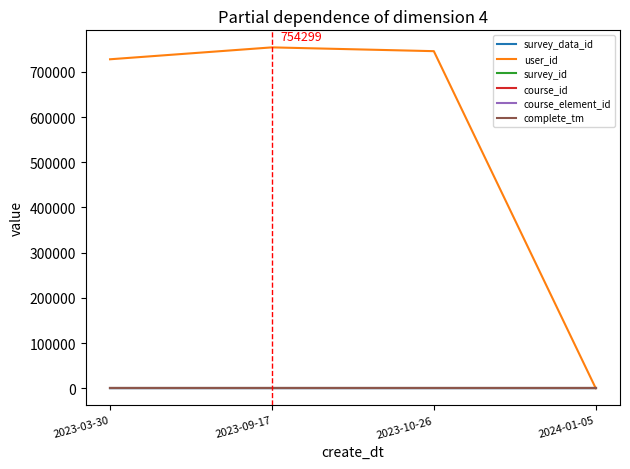

Is this an area chart (filled region under the line)?

No